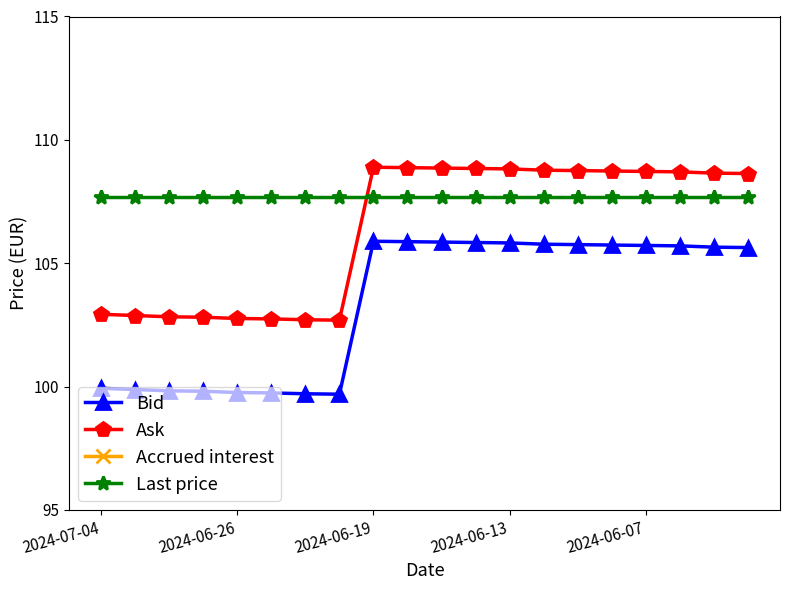

What is the highest value of the Last price series?

107.7